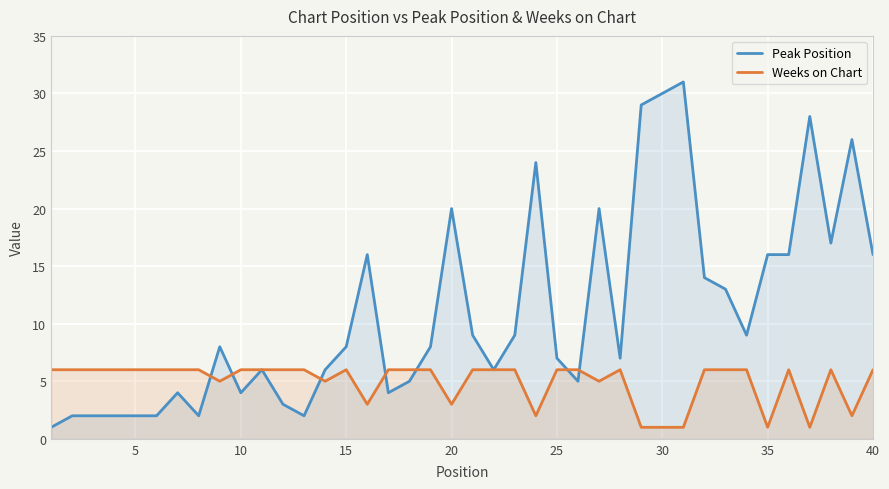

What is the greatest value displayed?

31